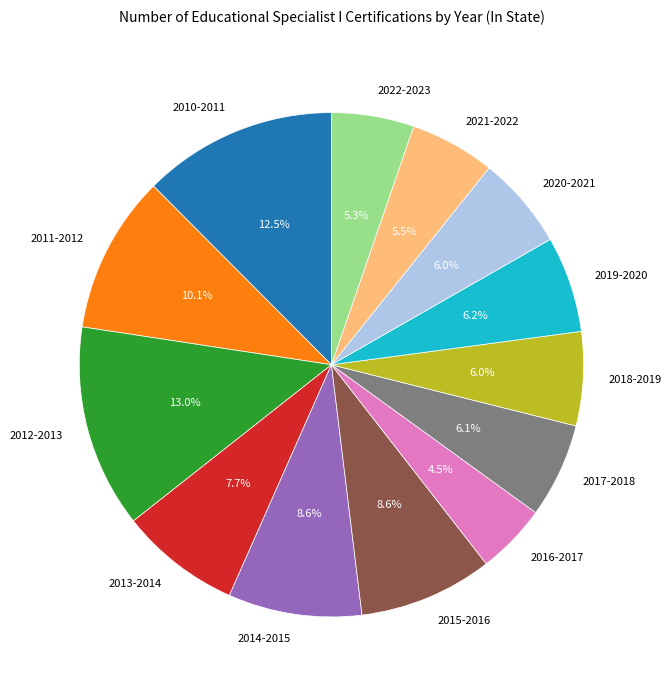

How many segments does this pie chart have?

13